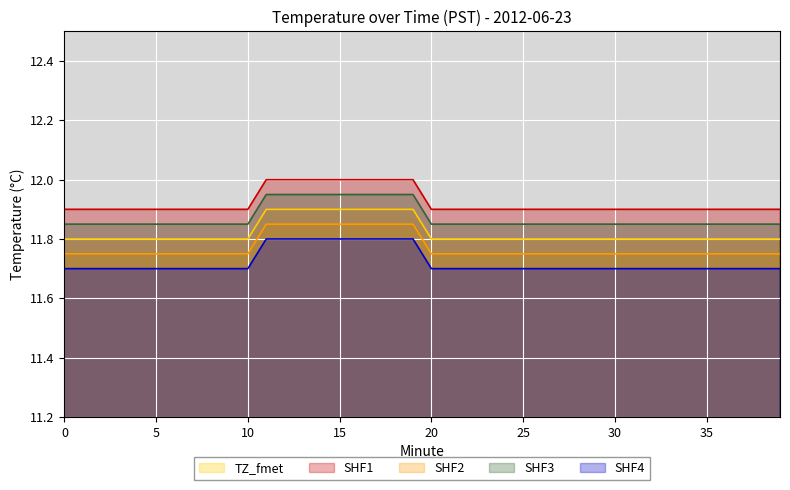

Which category has the highest value across all series?

11